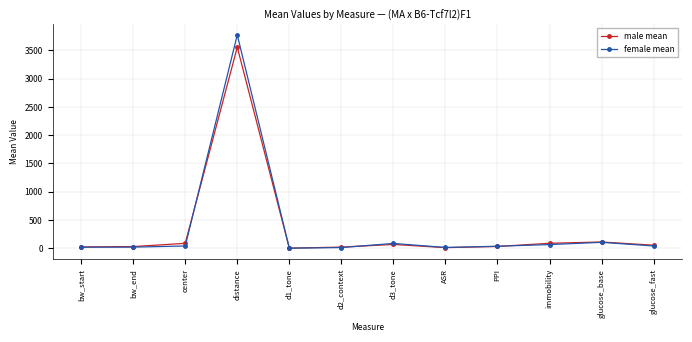

Which category has the highest value across all series?

distance